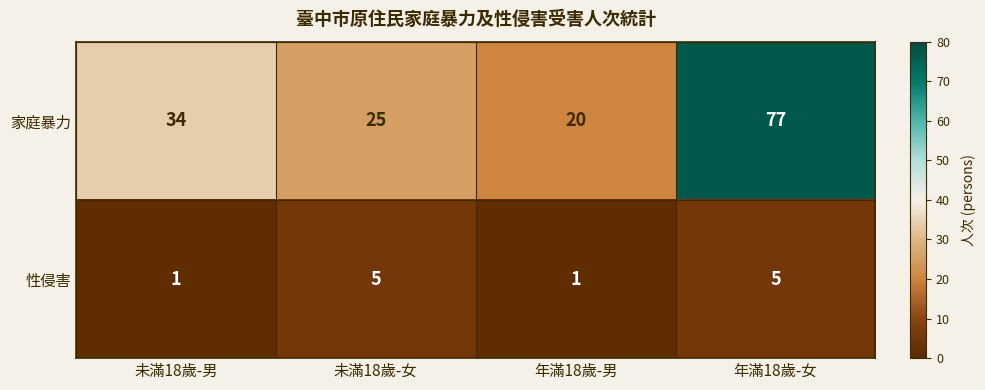

Reading left to right, transcribe all the data shown in this chart.

家庭暴力: 34	25	20	77
性侵害: 1	5	1	5